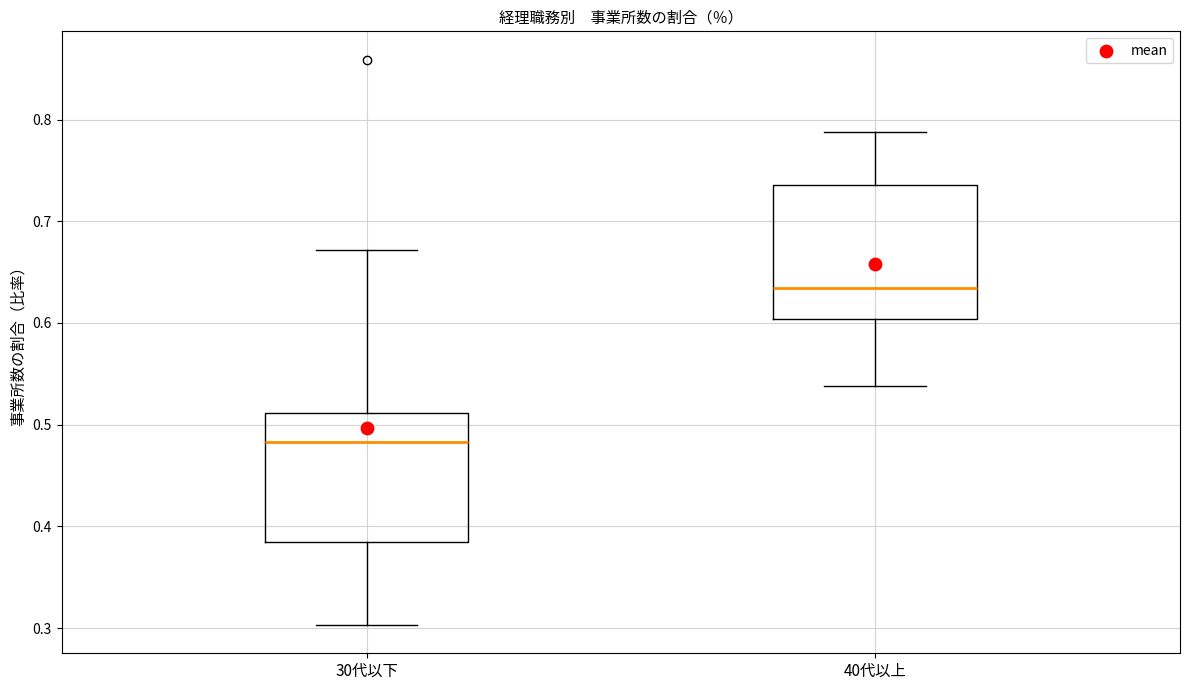

Reading left to right, transcribe this box plot: for each box, give where its median line is, the range the box spans, and where its two whiskers end, as read against the y-axis. The values are not printed on the chart, so give them approximately, as read against the axis.

30代以下: median 0.48, box 0.39 to 0.51, whiskers 0.30 to 0.67
40代以上: median 0.63, box 0.60 to 0.74, whiskers 0.54 to 0.79